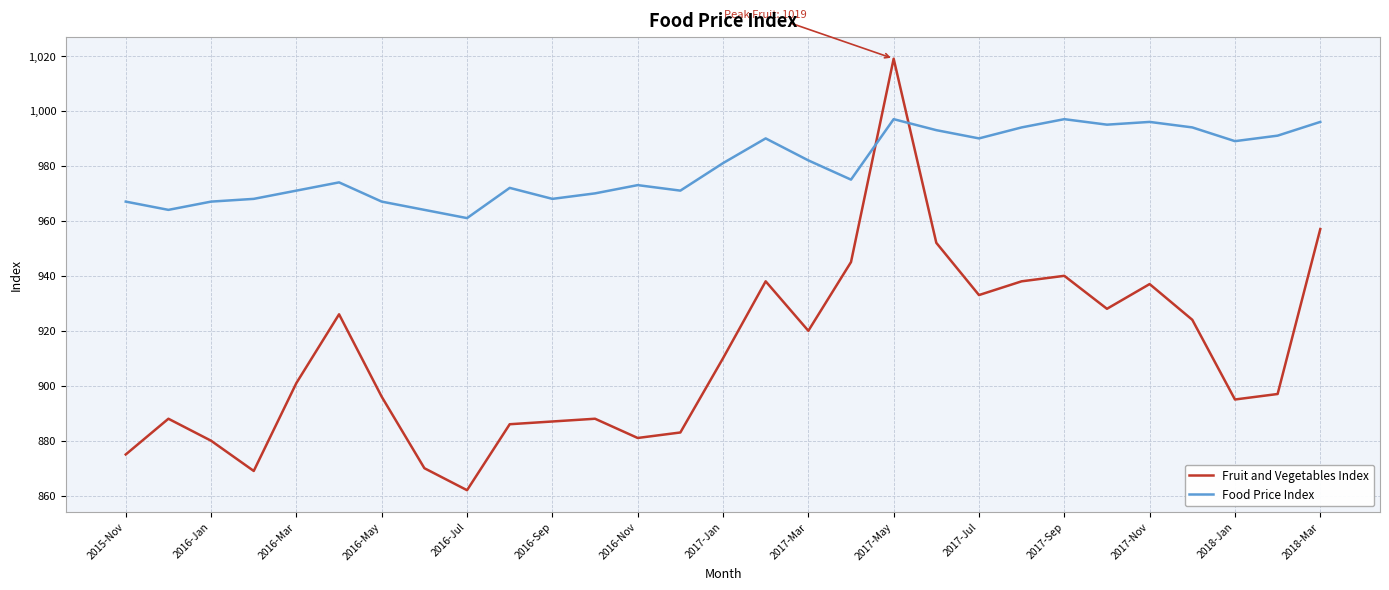

True or false: Food Price Index and Fruit and Vegetables Index intersect in this chart.

True